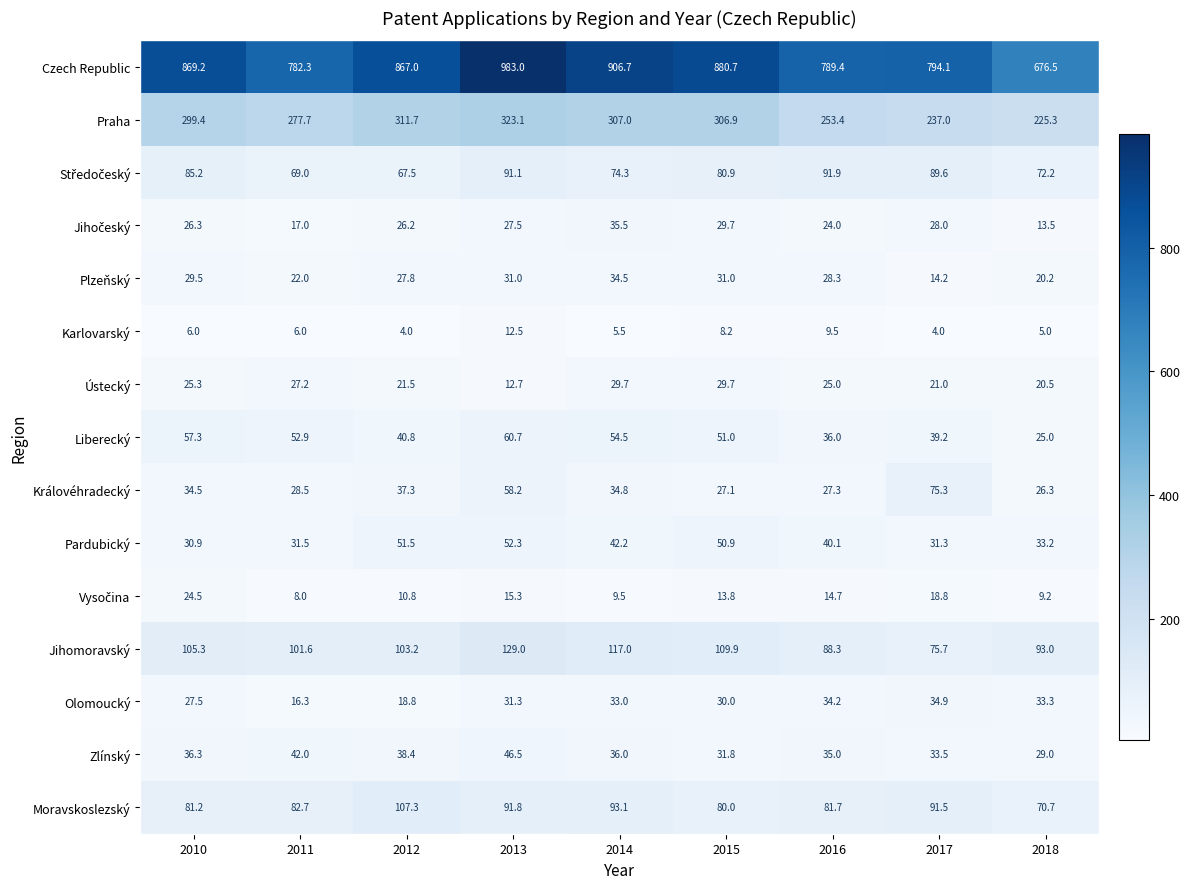

Which series has the widest spread of values?

Czech Republic